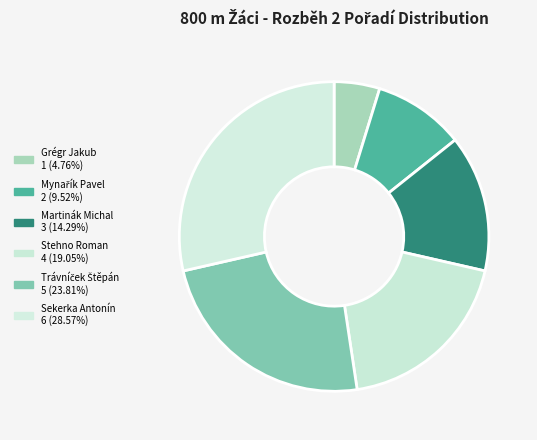

To the nearest percent, what is the difference between the Martinák Michal and Mynařík Pavel slice percentages?

5%